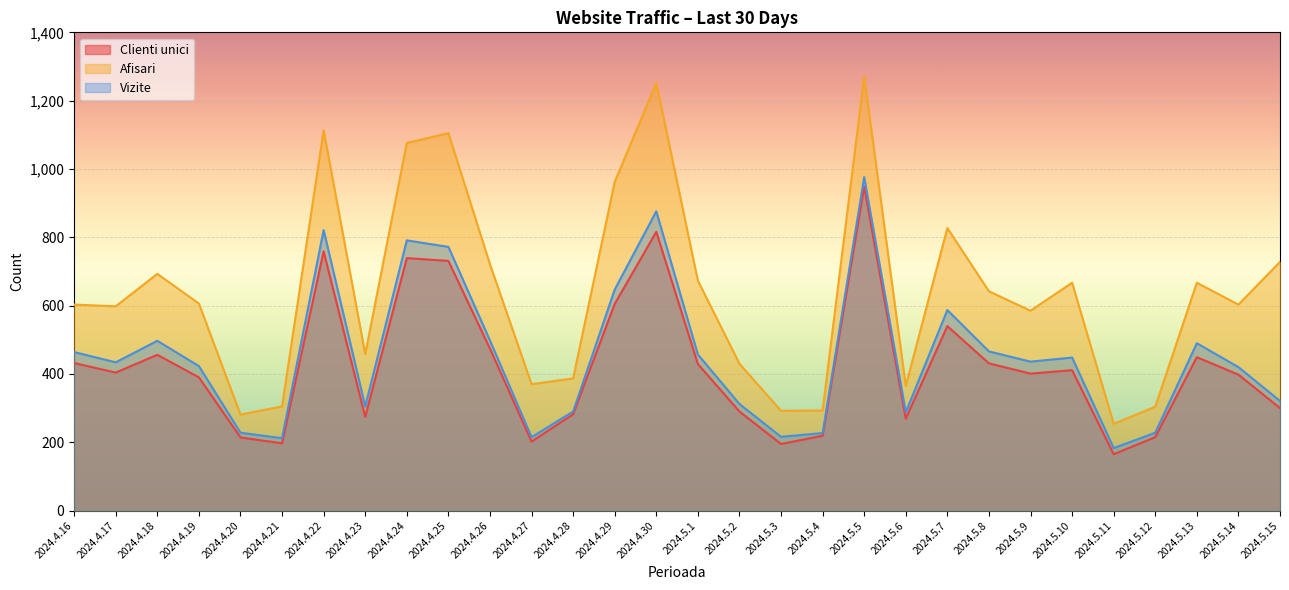

Reading left to right, list all the values displayed in this chart.

Clienti unici: 432	404	456	390	214	197	759	274	739	731	474	202	282	605	816	429	290	195	219	948	269	540	431	401	411	165	215	449	398	300
Afisari: 603	598	693	606	281	305	1113	458	1076	1105	721	370	387	962	1252	673	430	292	293	1271	365	827	642	585	667	254	304	667	603	728
Vizite: 464	434	497	423	228	212	821	305	791	772	498	215	290	647	876	457	312	216	227	976	288	587	466	436	448	183	228	490	420	321